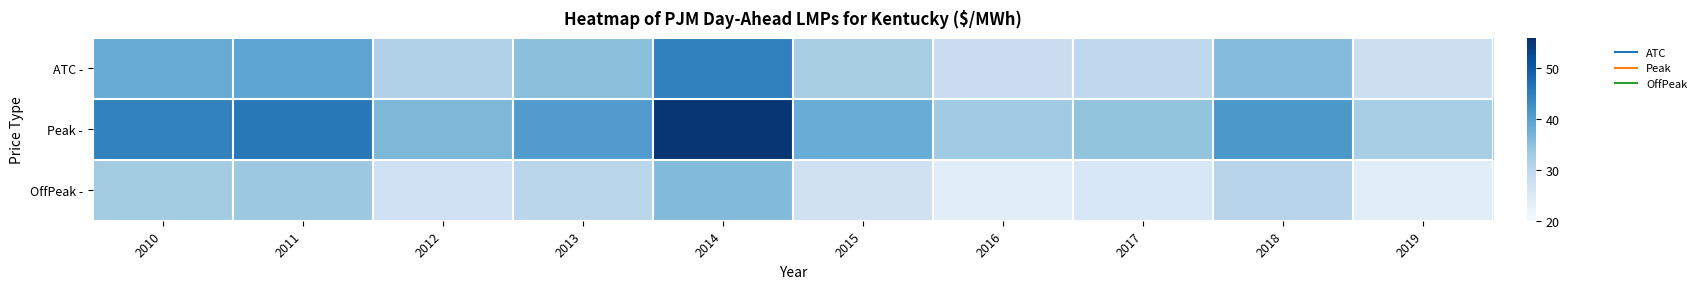

Count the number of data series in this chart.

3